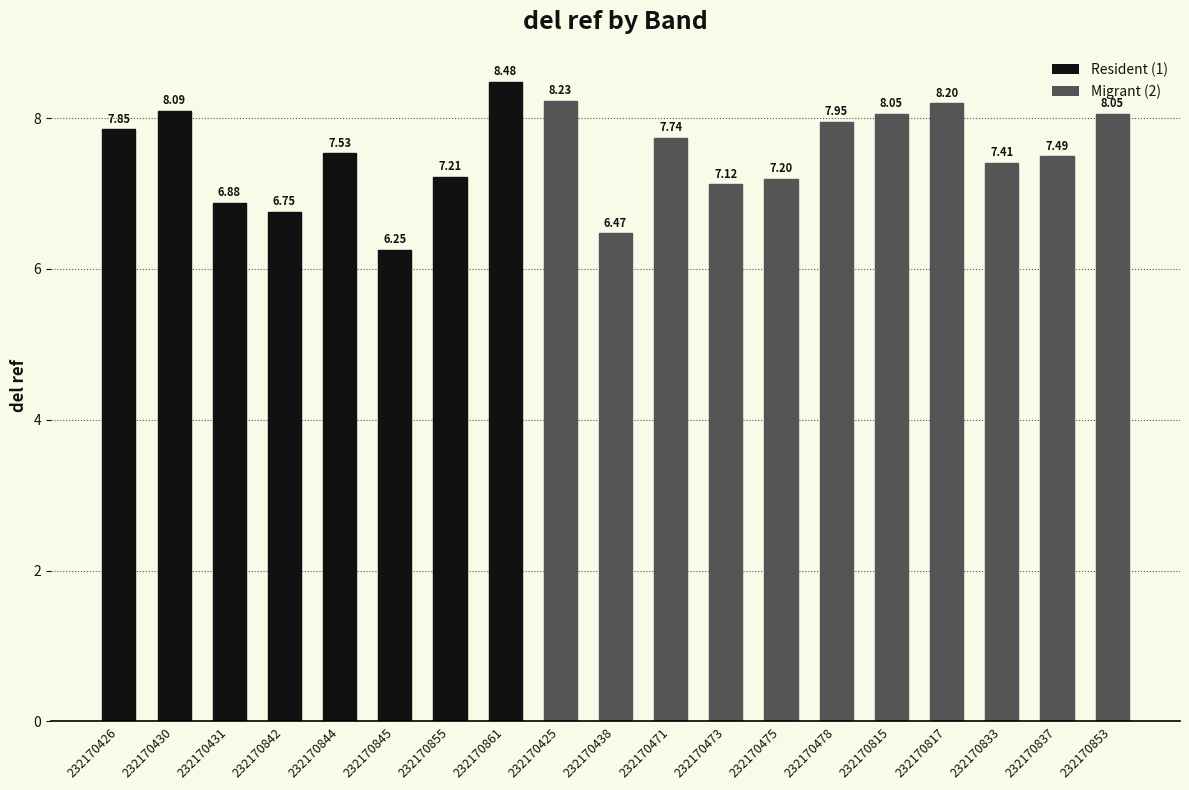

Which has a higher value, 232170473 or 232170842?

232170473